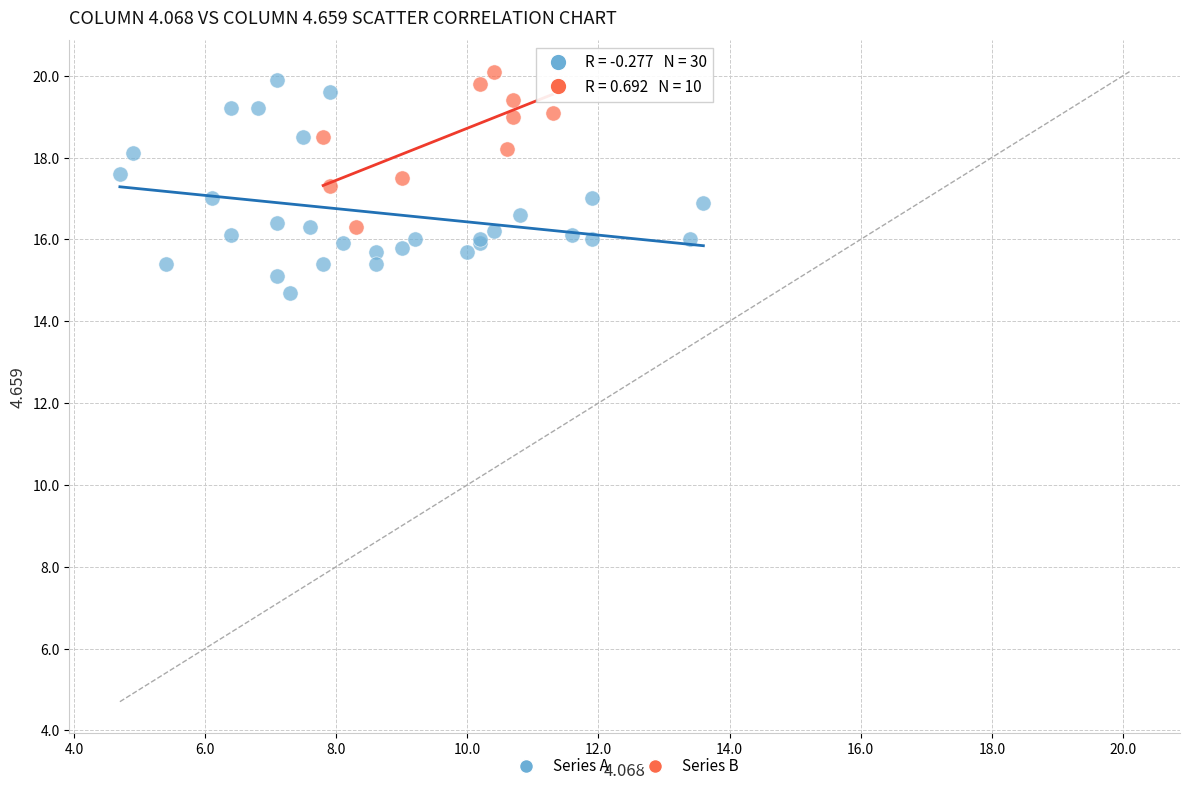

What are all the series names shown in the legend?

Series A, Series B